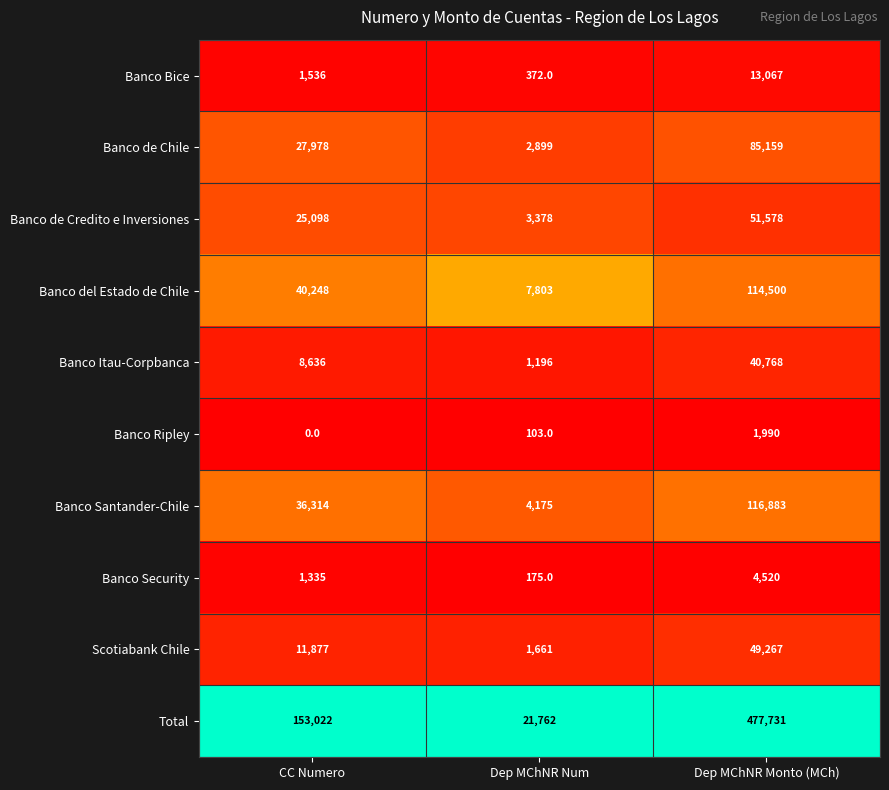

True or false: Banco de Credito e Inversiones has a value of 3378 at Dep MChNR Num.

True